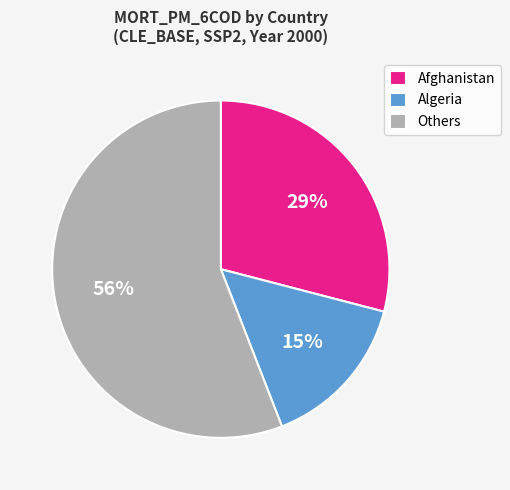

Rank the categories by value from lowest to highest.

Algeria, Afghanistan, Others